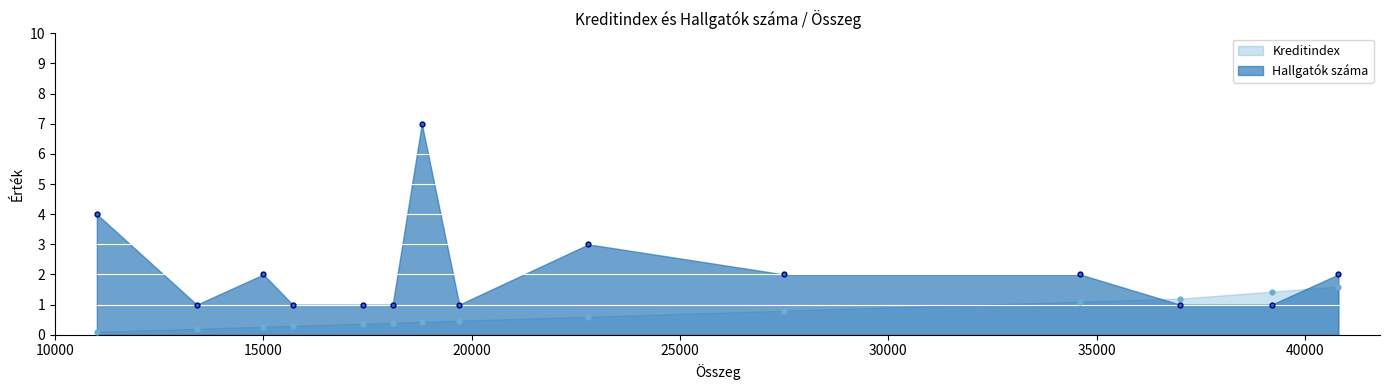

Which series reaches the maximum Y coordinate?

Hallgatók száma